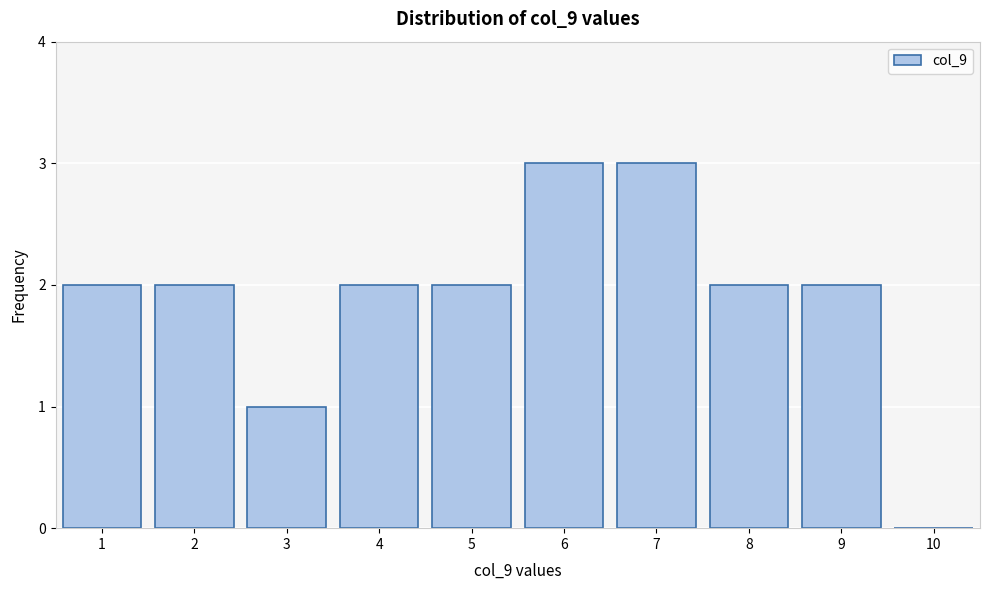

What is the height of the bar covering 2.5 to 3.5 on the x-axis? The values are not printed on the chart, so give them approximately, as read against the axis.

1